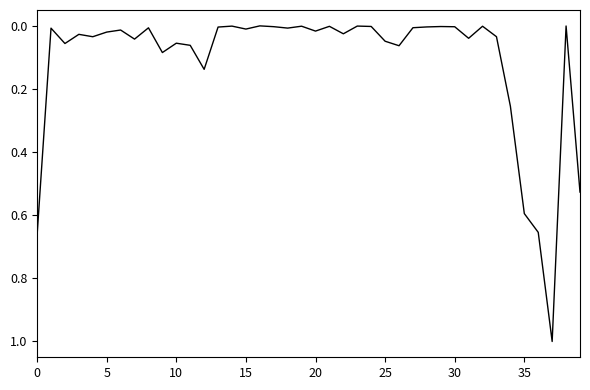

What is the maximum value shown in the chart?

1.0